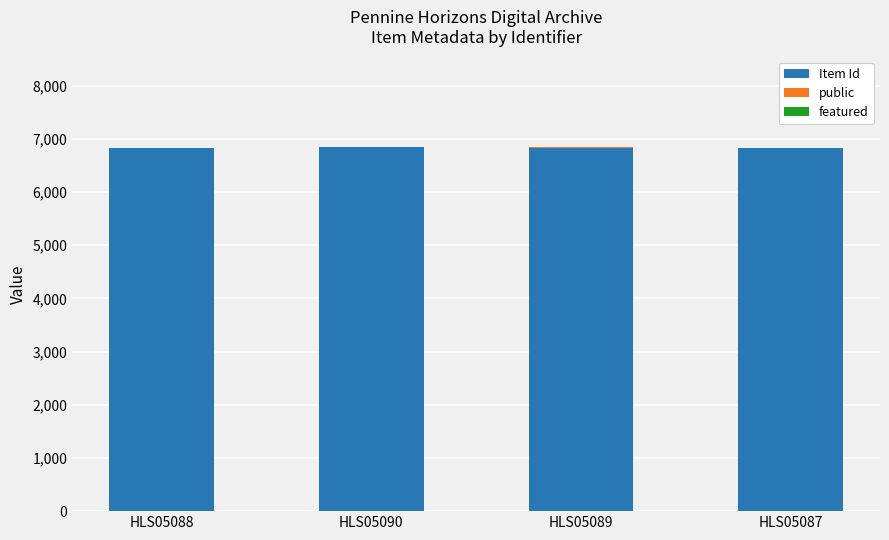

What is the sum of all Item Id values?

27346